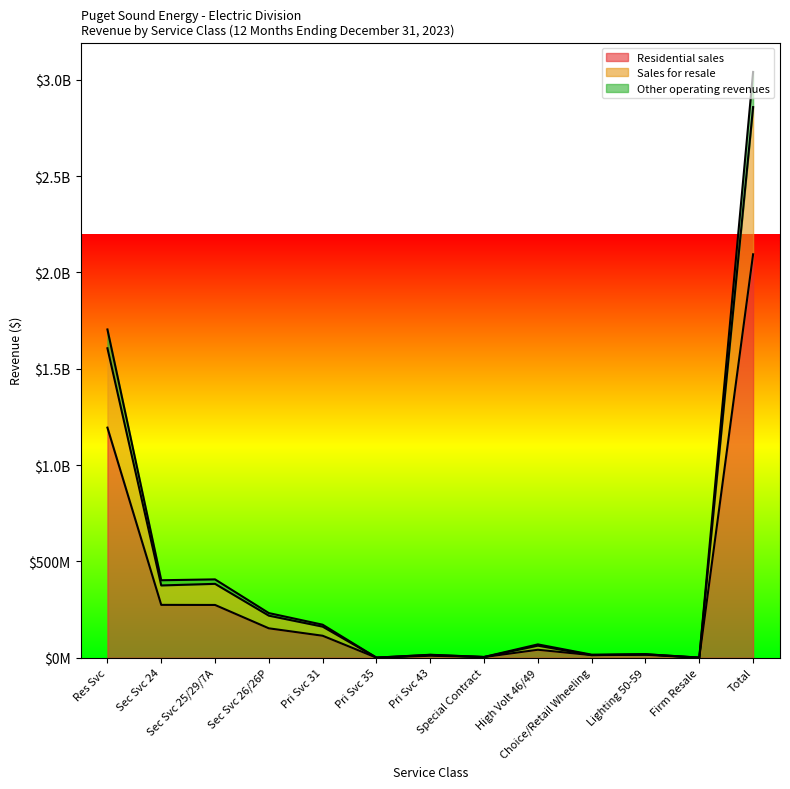

What are all the series names shown in the legend?

Residential sales, Sales for resale, Other operating revenues